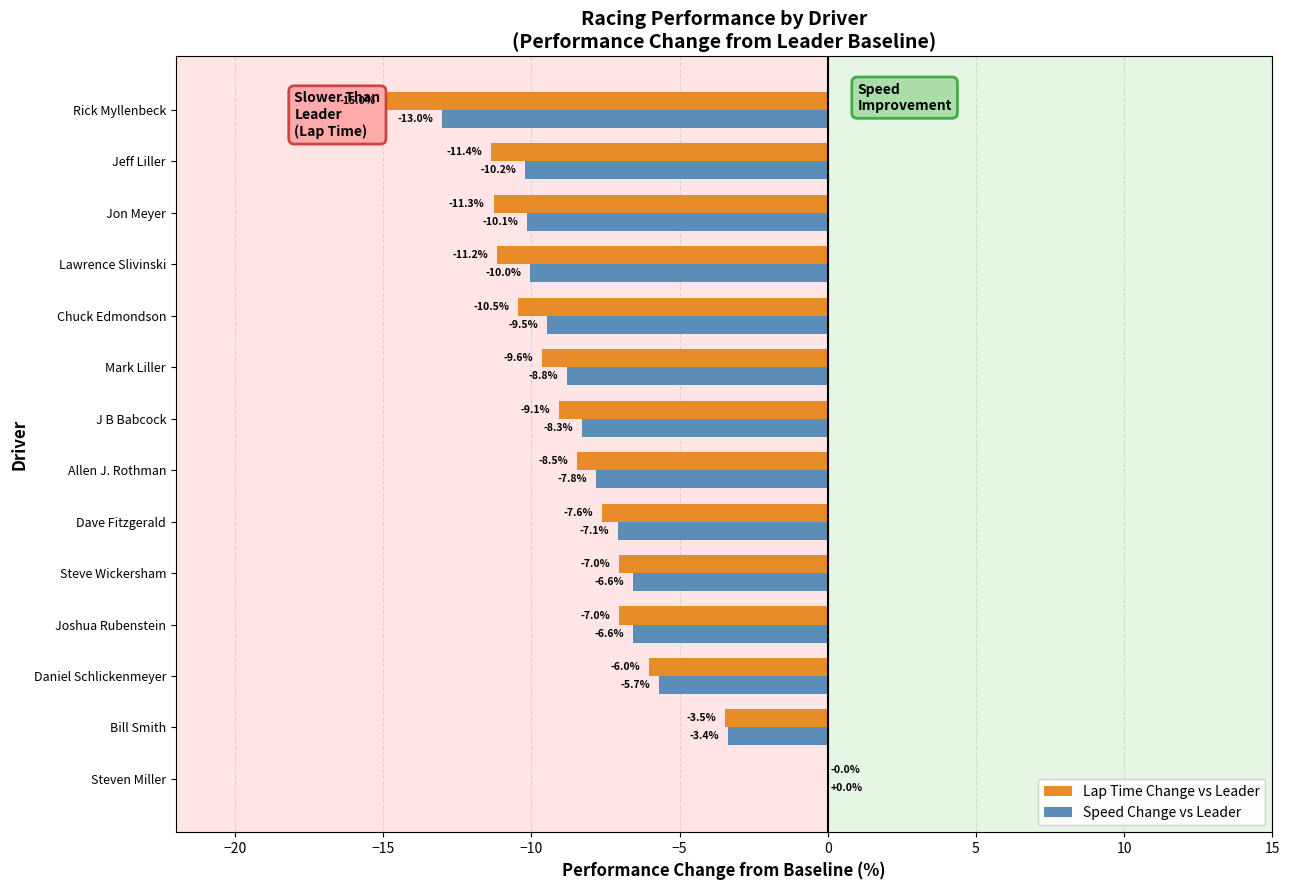

What are all the series names shown in the legend?

Lap Time Change vs Leader, Speed Change vs Leader